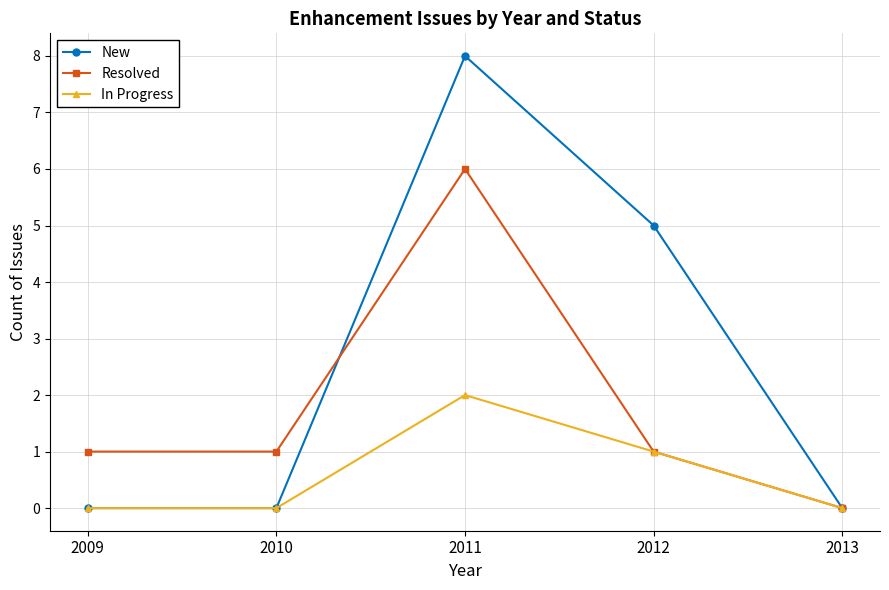

Is it true that New equals 5 at 2012?

True